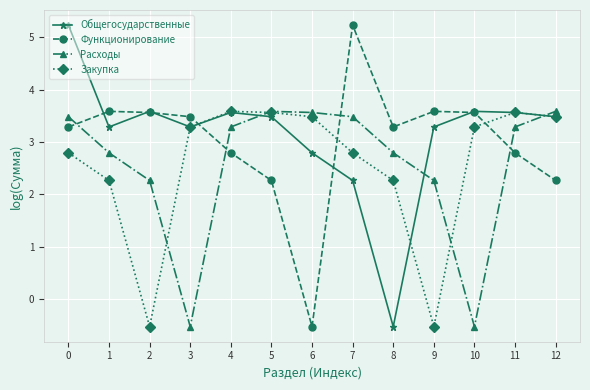

Count the number of data series in this chart.

4